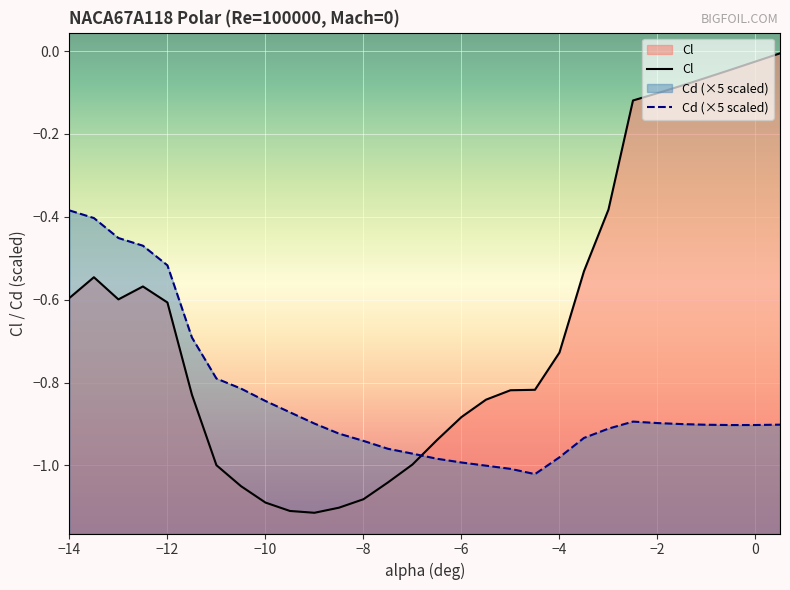

Reading left to right, extract all data points from this chart.

Cl: -0.6	-0.5	-0.6	-0.6	-0.6	-0.8	-1.0	-1.1	-1.1	-1.1	-1.1	-1.1	-1.1	-1.0	-1.0	-0.9	-0.9	-0.8	-0.8	-0.8	-0.7	-0.5	-0.4	-0.1	-0.1	-0.1	-0.1	-0.0	-0.0	-0.0
Cd: -0.4	-0.4	-0.5	-0.5	-0.5	-0.7	-0.8	-0.8	-0.8	-0.9	-0.9	-0.9	-0.9	-1.0	-1.0	-1.0	-1.0	-1.0	-1.0	-1.0	-1.0	-0.9	-0.9	-0.9	-0.9	-0.9	-0.9	-0.9	-0.9	-0.9